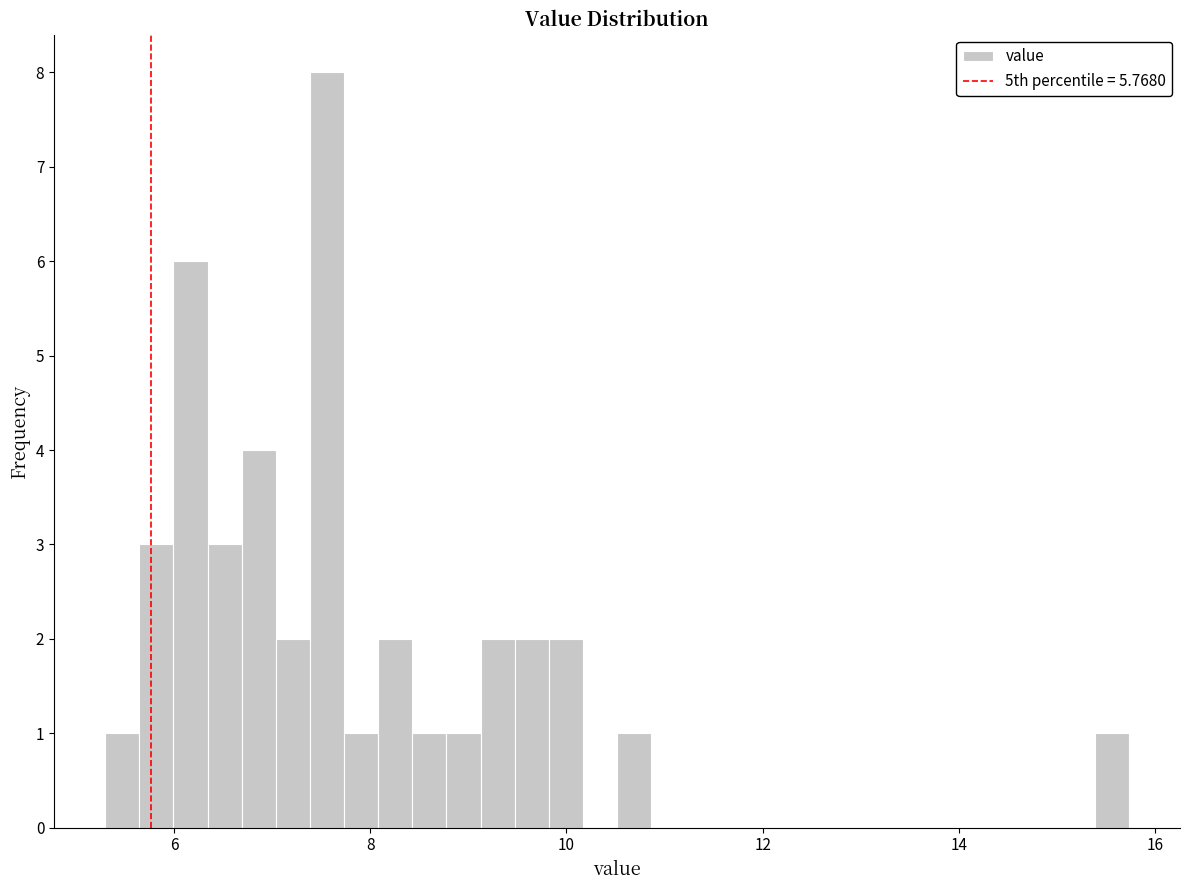

Around what value on the x-axis is the tallest bar? Give the approximate position of its centre, as read against the axis.

7.6